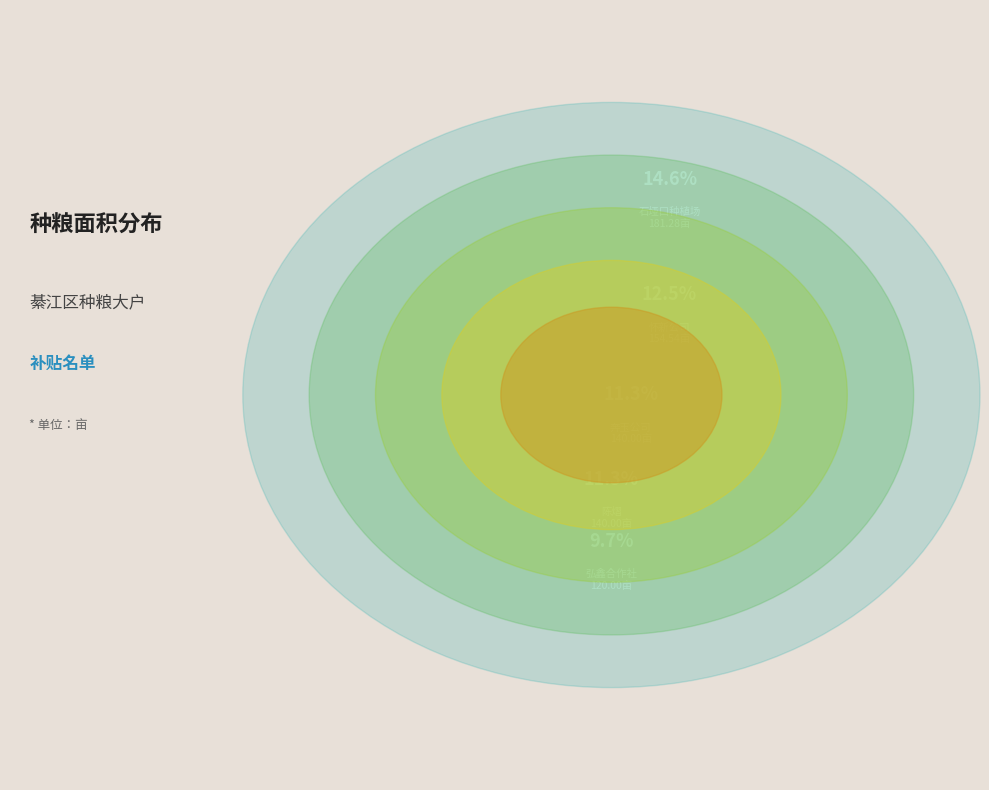

What is the ratio of the value at 重庆弘鑫农业专业合作社 to the value at 陈熠?

0.9